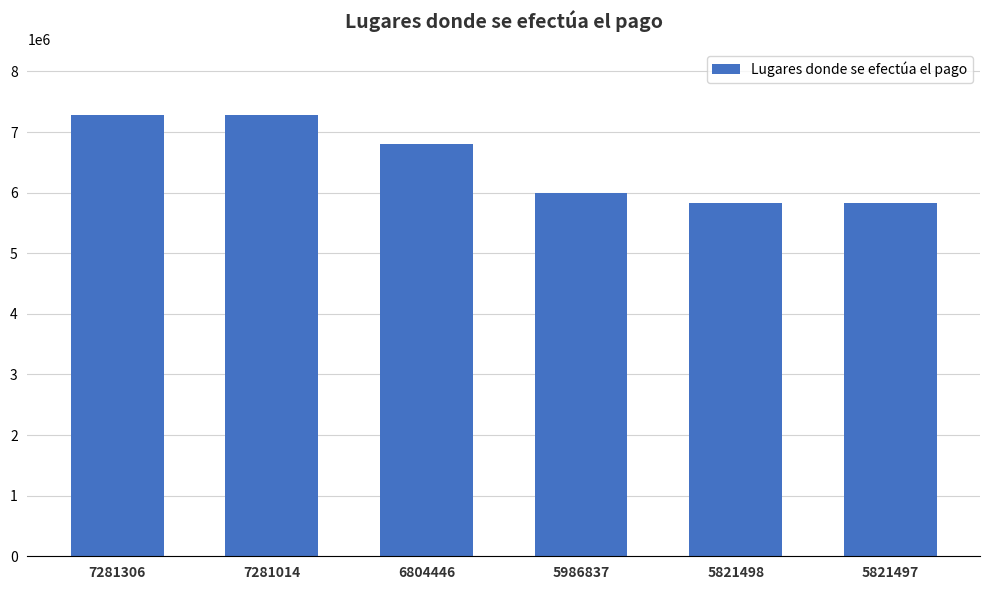

How many series are shown in this chart?

1